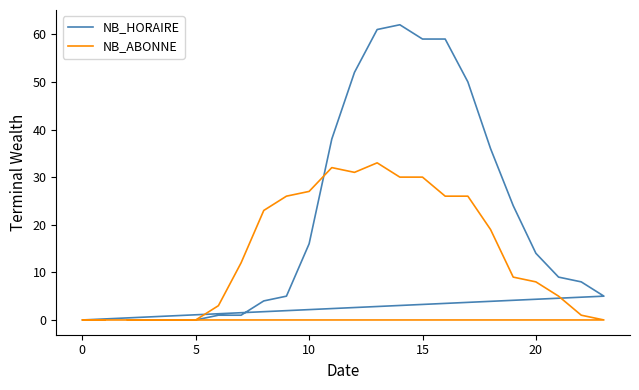

What is the sum of all NB_HORAIRE values?

504